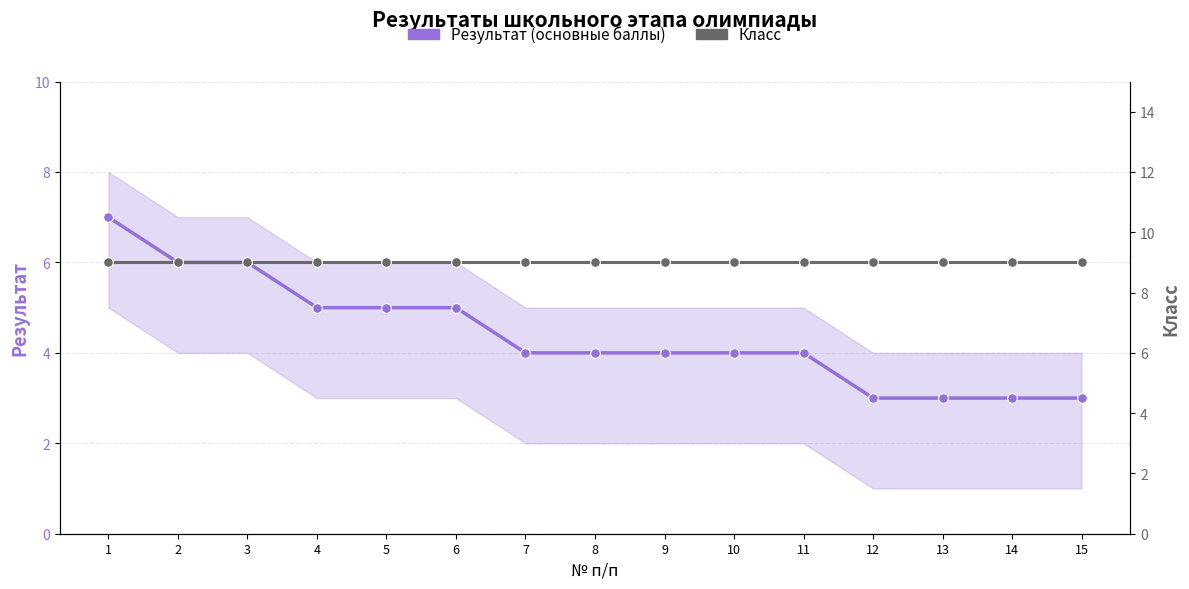

Does the chart have visible grid lines?

Yes